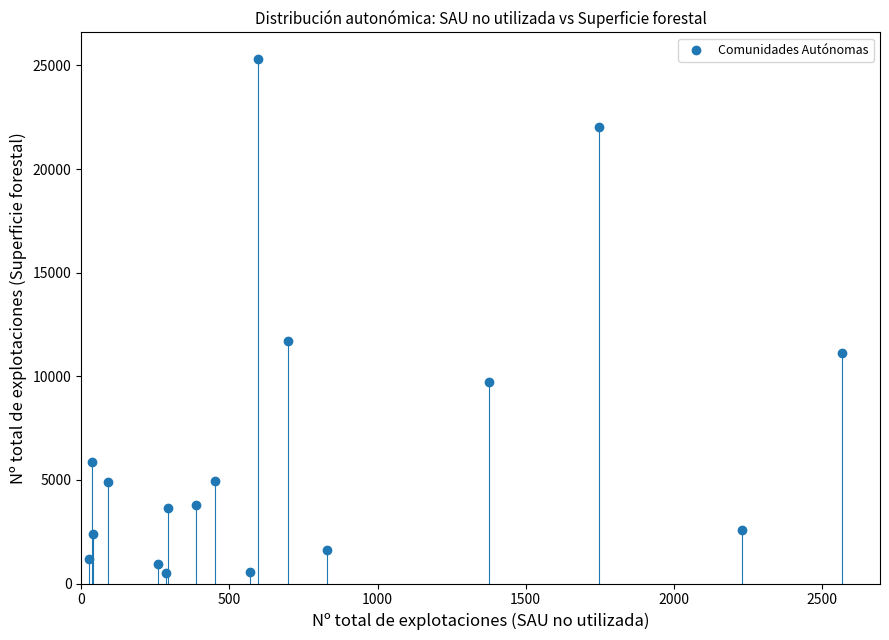

What Y value in the scatter plot is closest to 12909?

11707